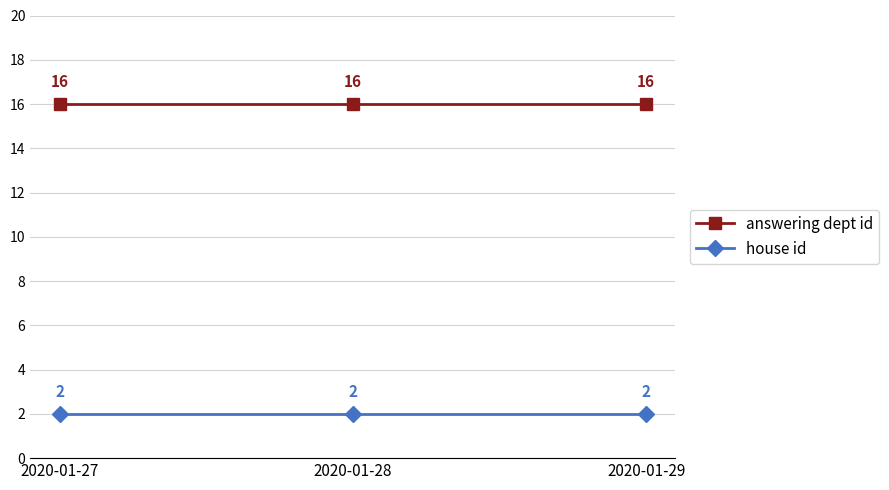

The answering dept id series shows 16 at 2020-01-28. True or false?

True